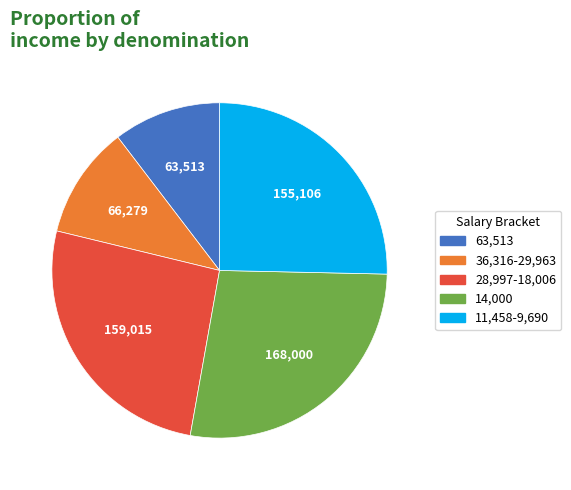

Is it true that 14,000 is 41% of the pie?

False